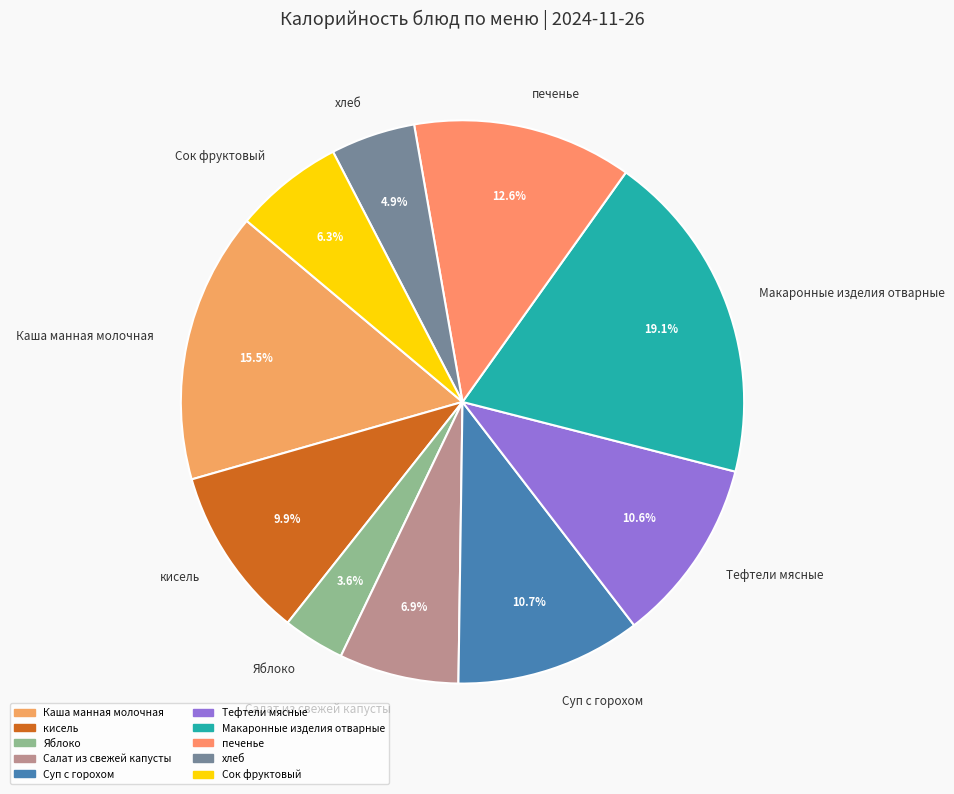

Which slice is the smallest?

Яблоко